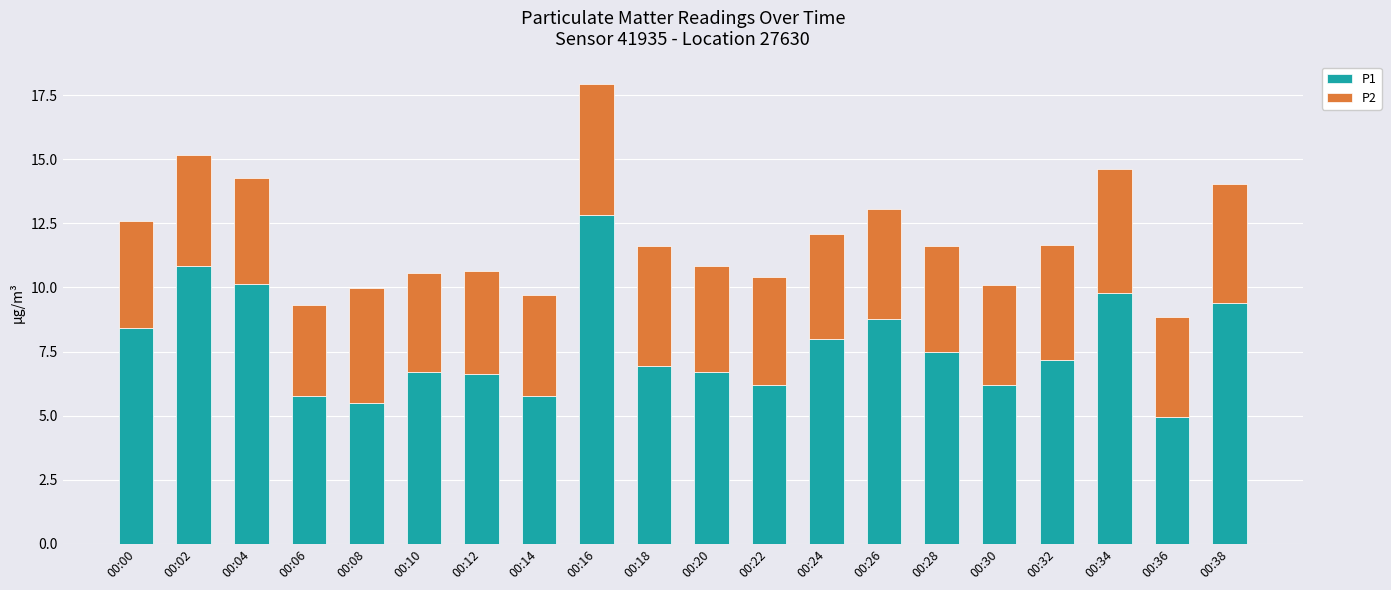

What is the sum of all P1 values?

154.1